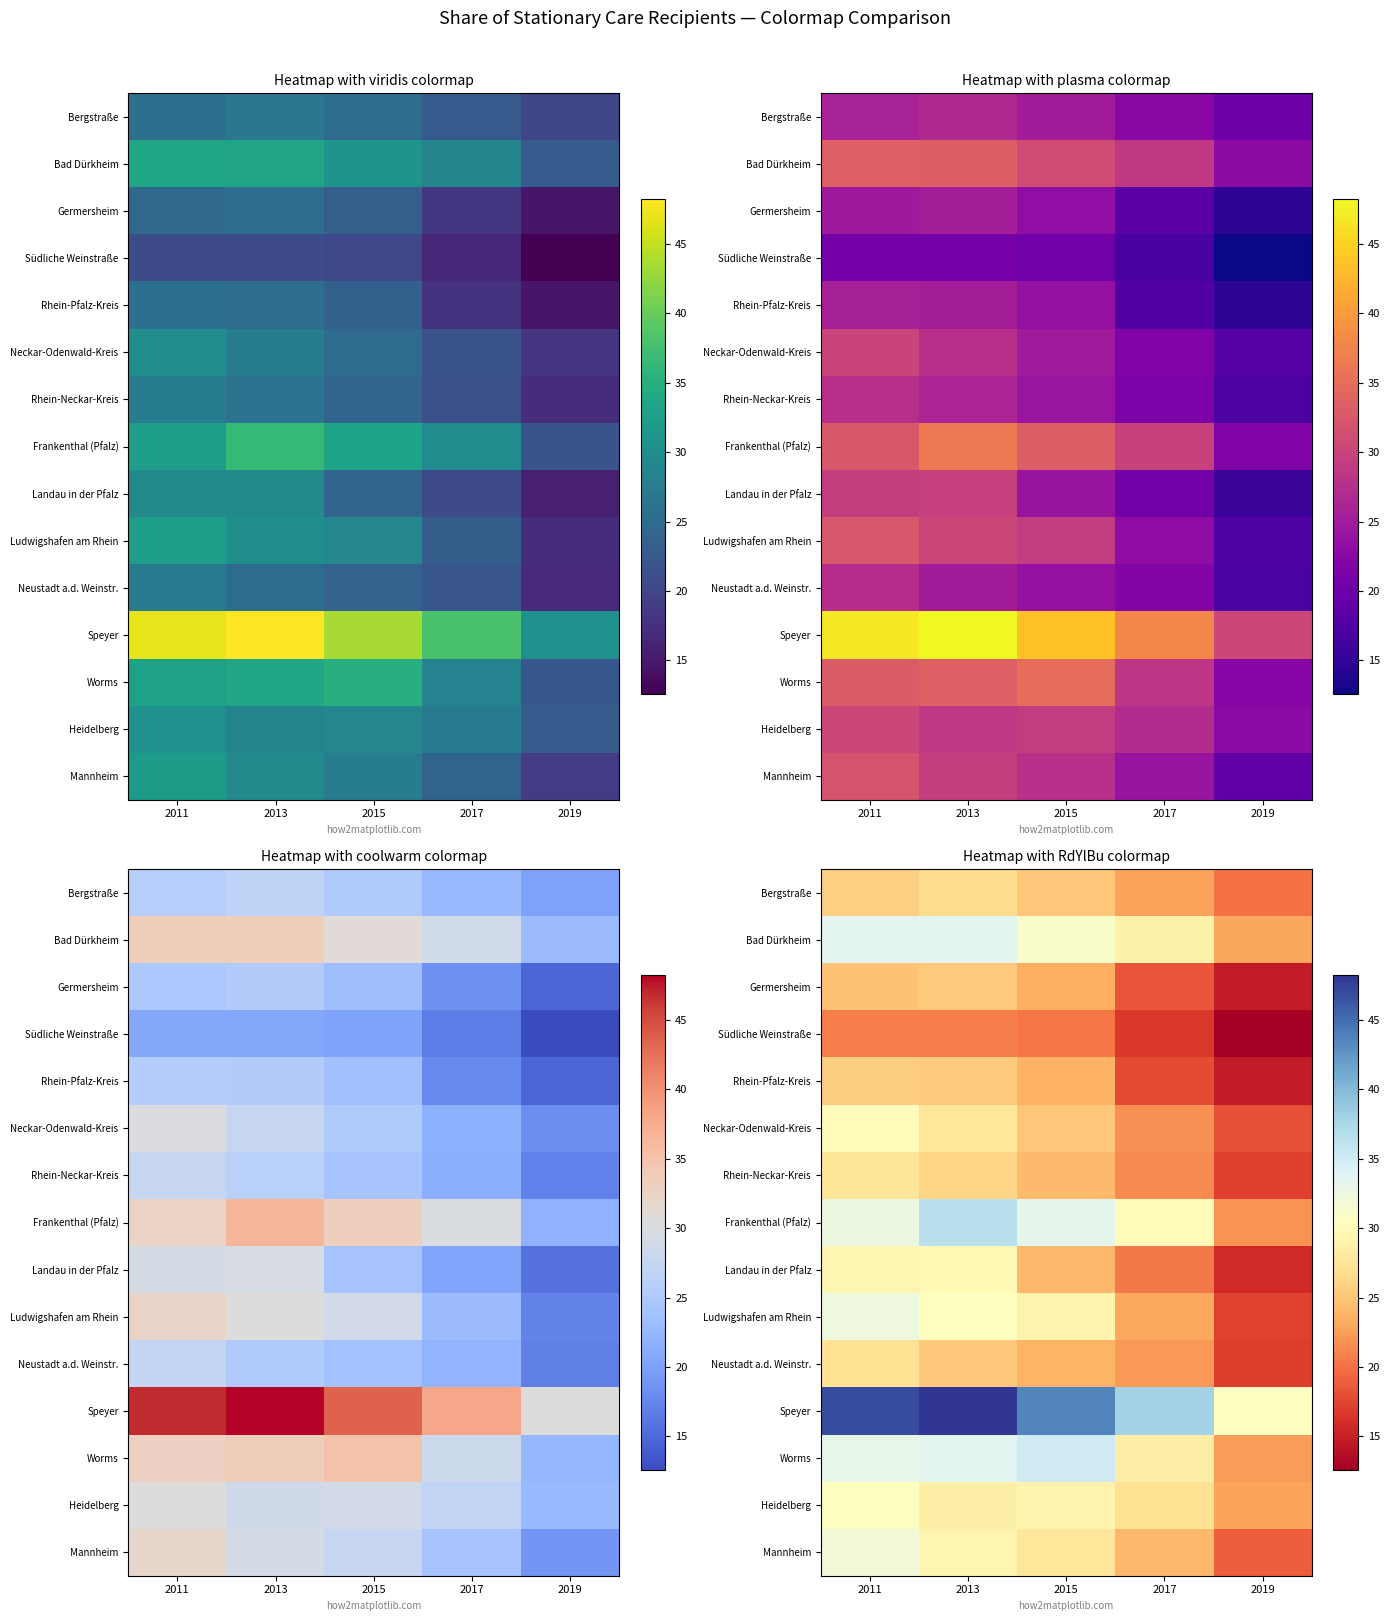

How many values in the Südliche Weinstraße series exceed 20?

3